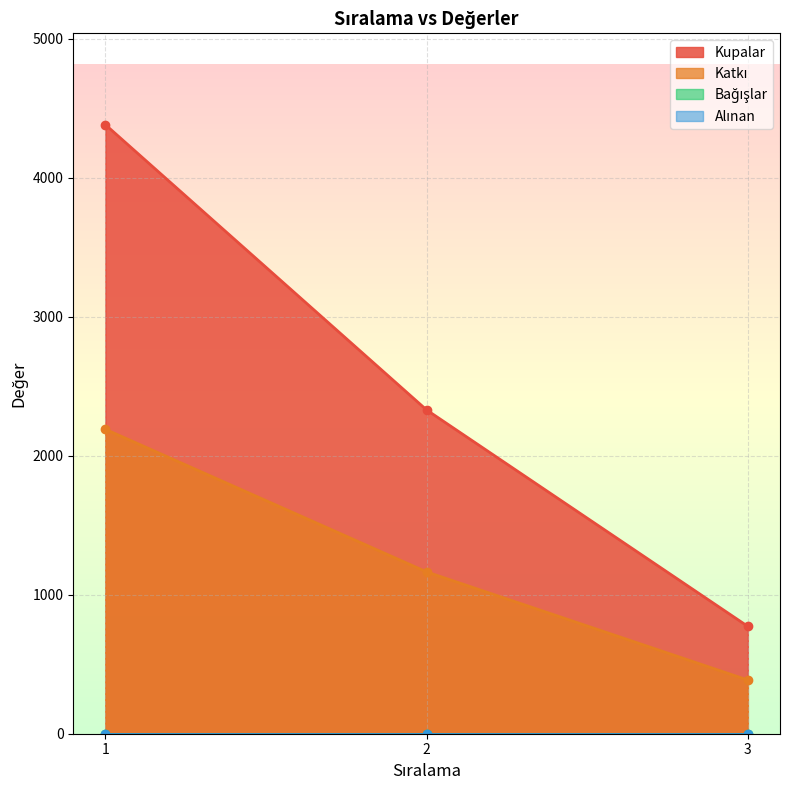

What is the value of the Kupalar point at the 1st from the left?

4381